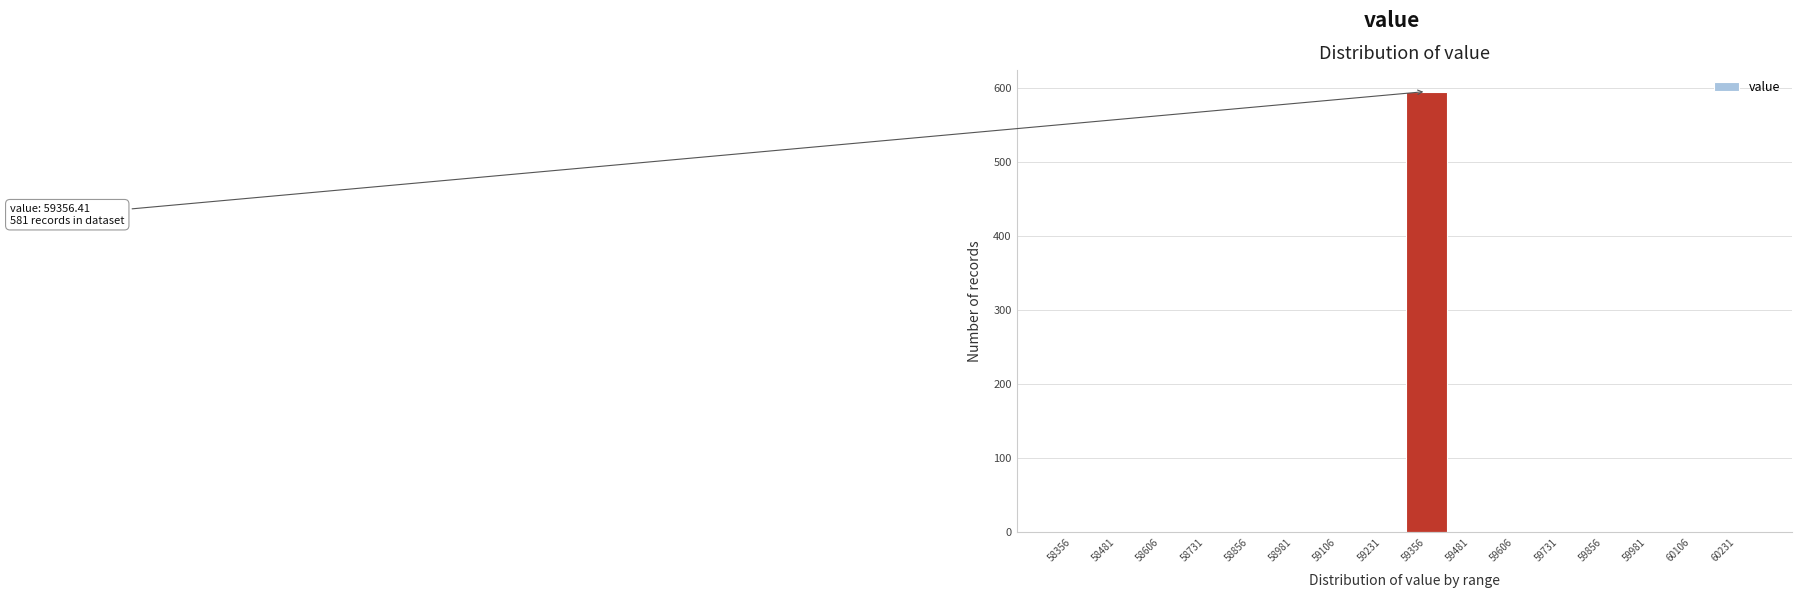

Reading left to right, extract all data points from this chart.

58356=0	58481=0	58606=0	58731=0	58856=0	58981=0	59106=0	59231=0	59356=595	59481=0	59606=0	59731=0	59856=0	59981=0	60106=0	60231=0